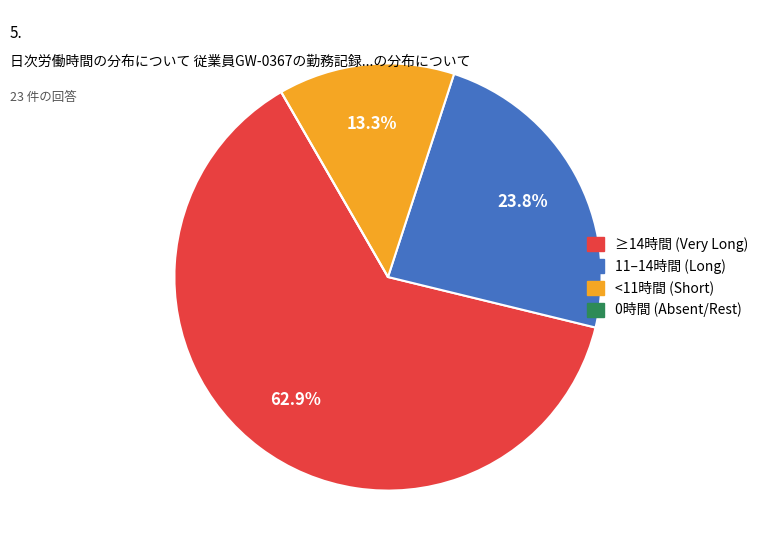

Is there a majority slice in this chart?

Yes